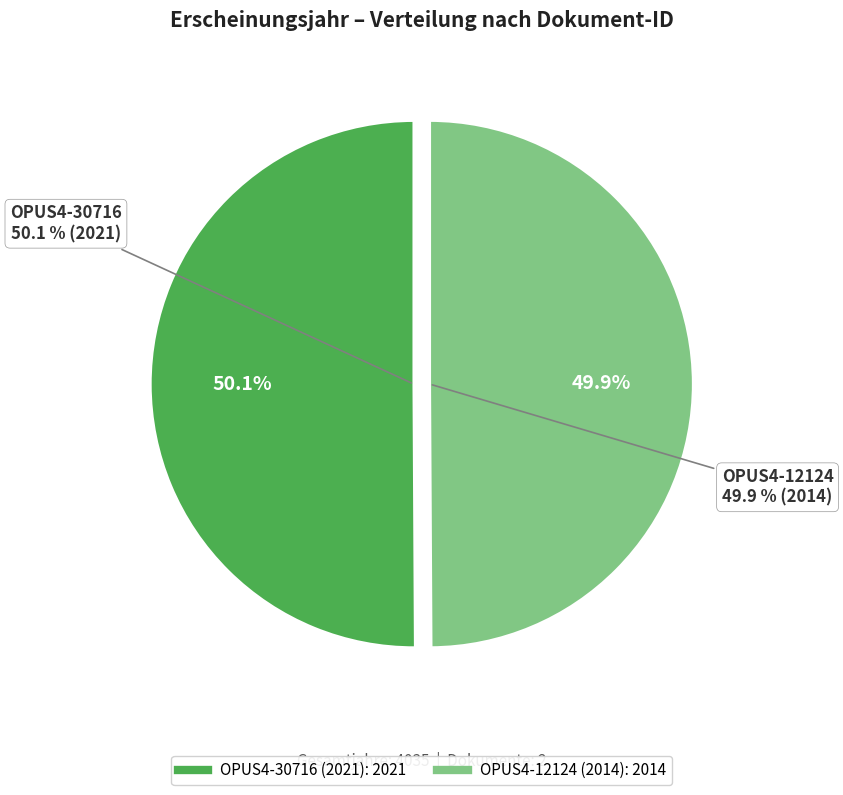

How many slices are in this pie chart?

2